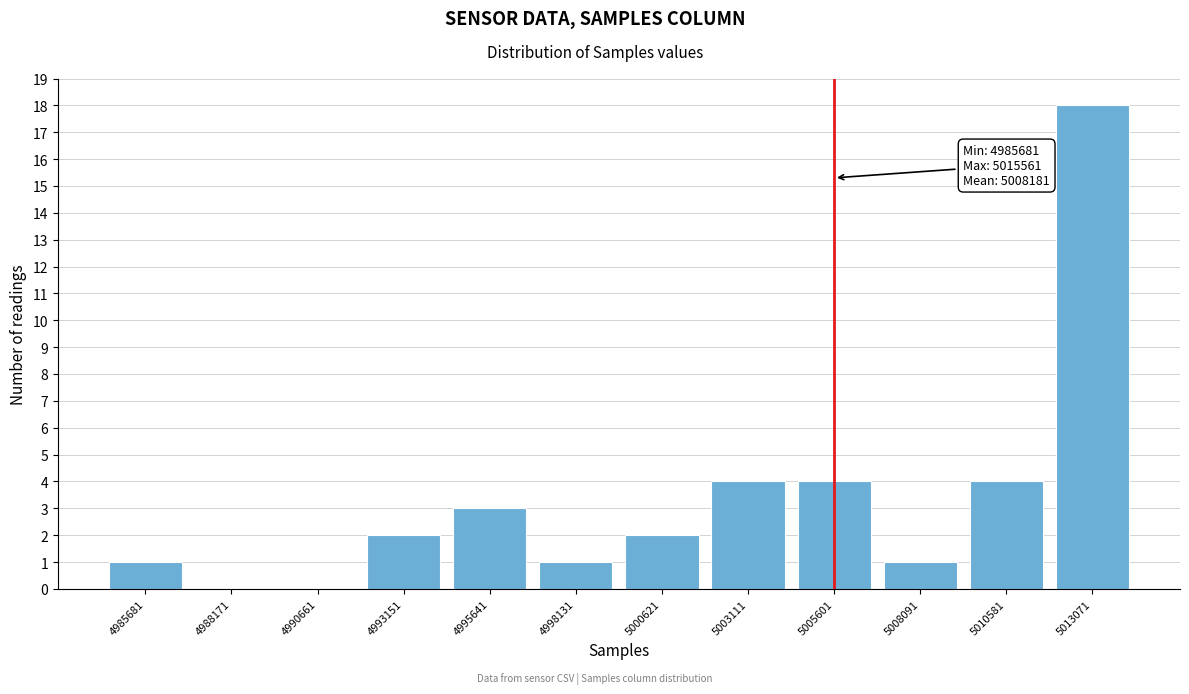

Reading left to right, what are all the values shown in this chart?

4985681=1	4988171=0	4990661=0	4993151=2	4995641=3	4998131=1	5000621=2	5003111=4	5005601=4	5008091=1	5010581=4	5013071=18